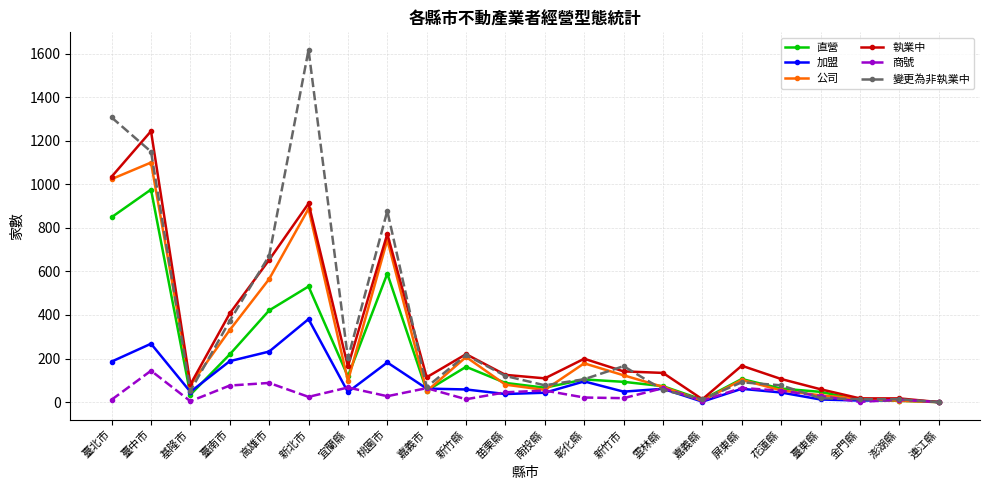

True or false: 加盟 has more than 2 points higher than both neighbors.

True